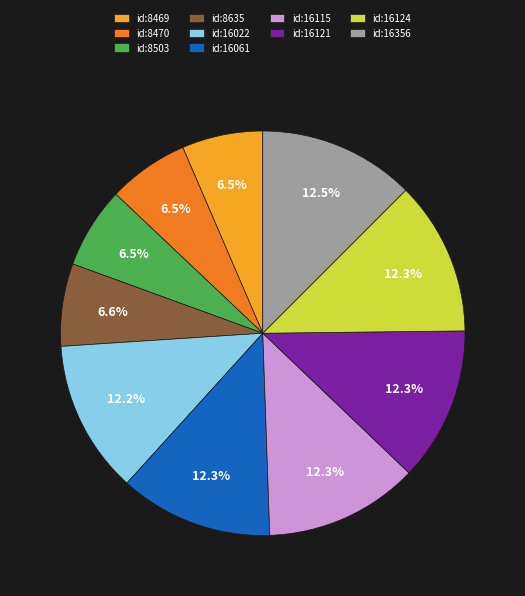

Combined, what portion of the pie is id:8469 and id:16121?

18.8%